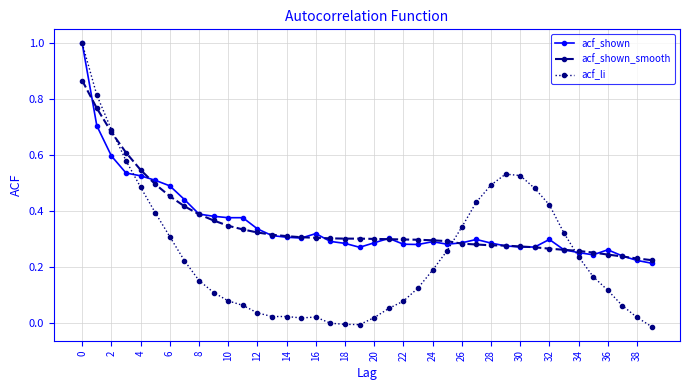

What is the maximum value for acf_li?

1.0